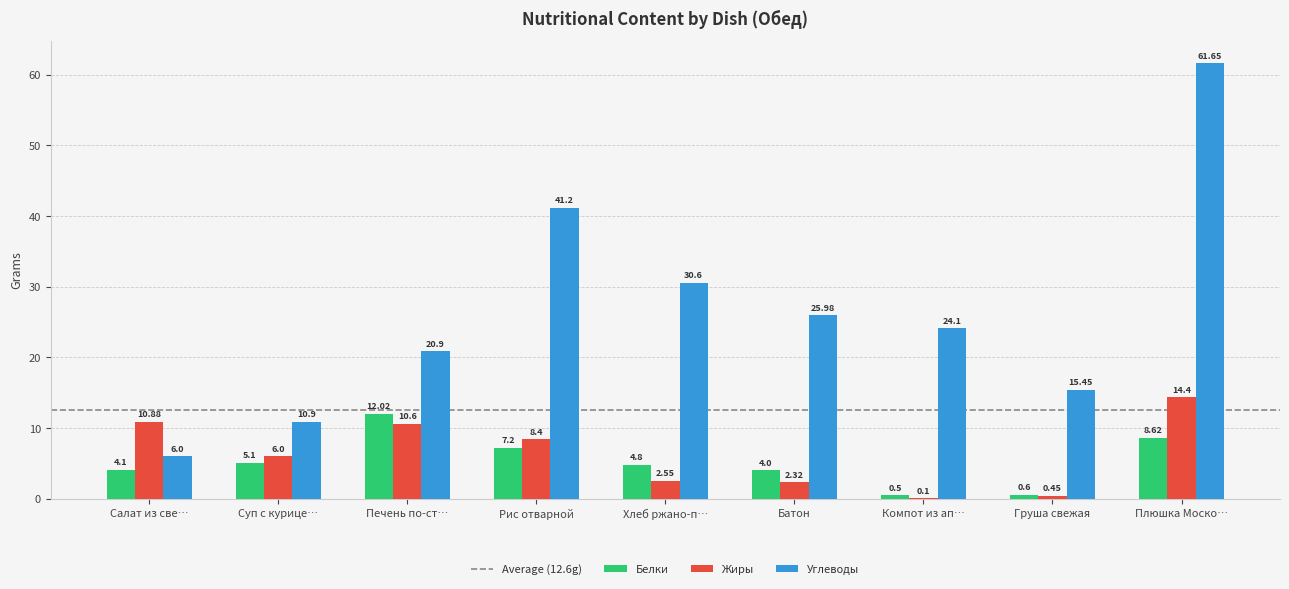

Count the number of data series in this chart.

3